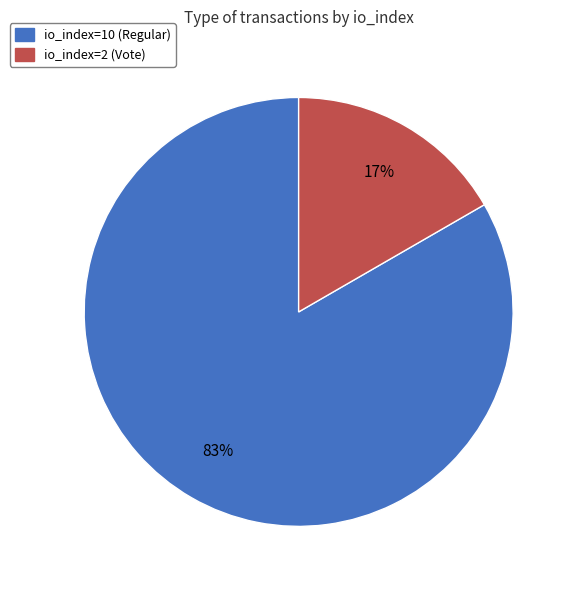

How many slices are in this pie chart?

2